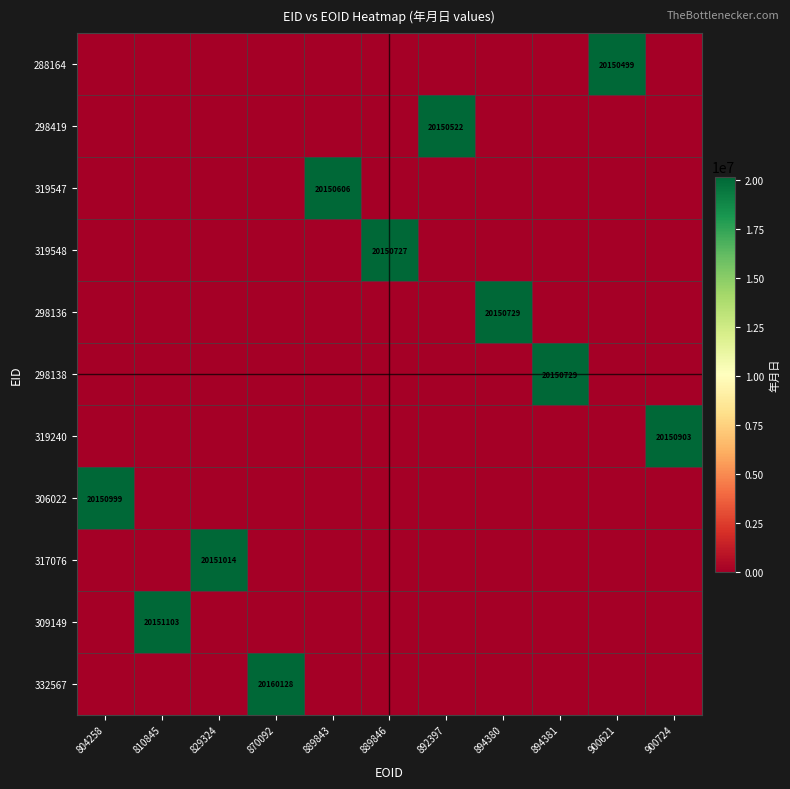

Is it true that 317076 equals 20151014 at 829324?

True